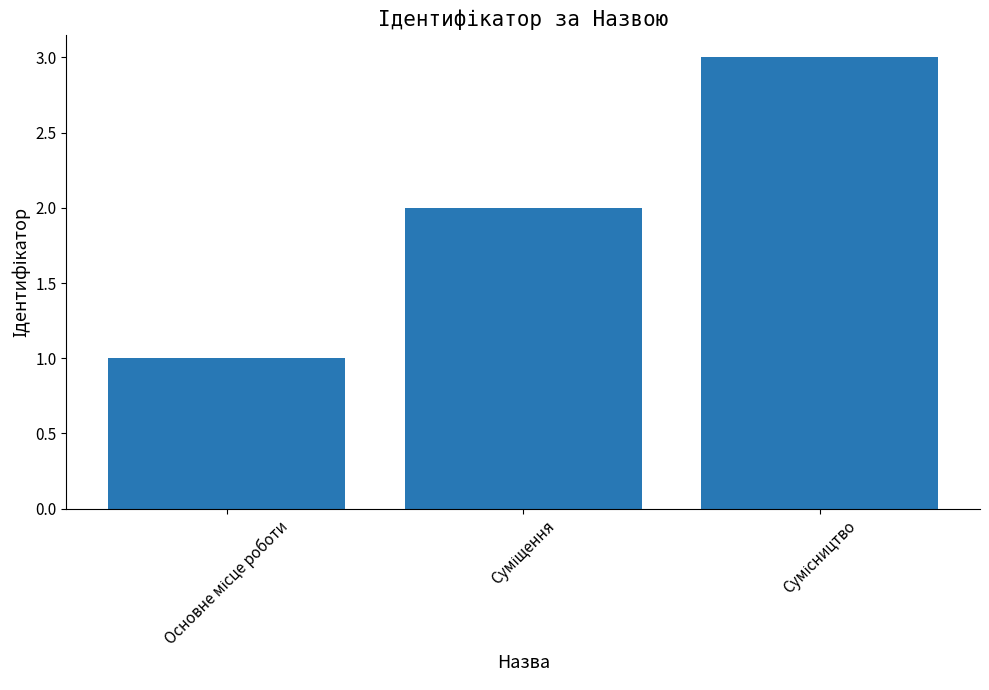

How many categories are shown in the chart?

3